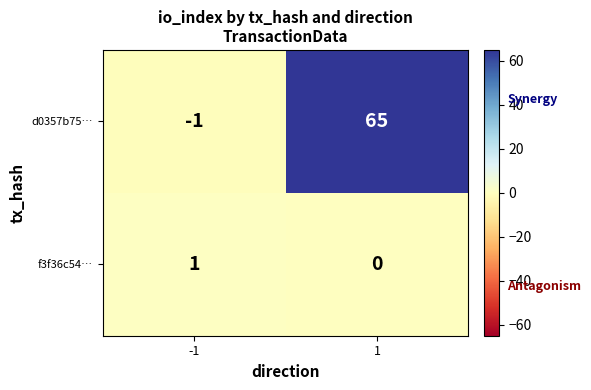

Between -1 and 1, which series saw the biggest shift?

d0357b75…